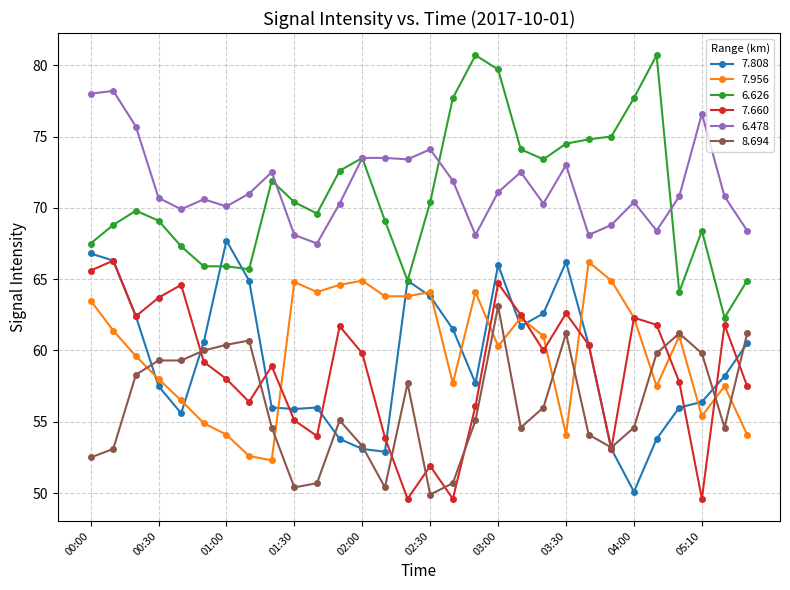

True or false: 6.478 has more than 0 interior local peaks.

True